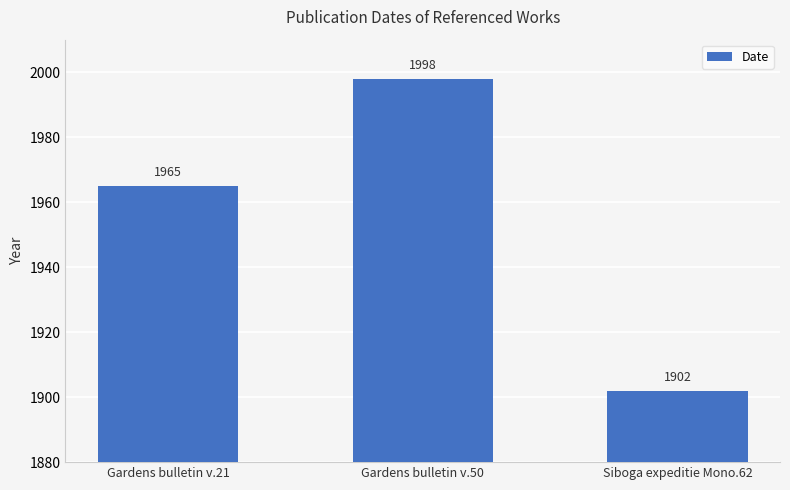

What is the difference between the maximum and minimum values?

96